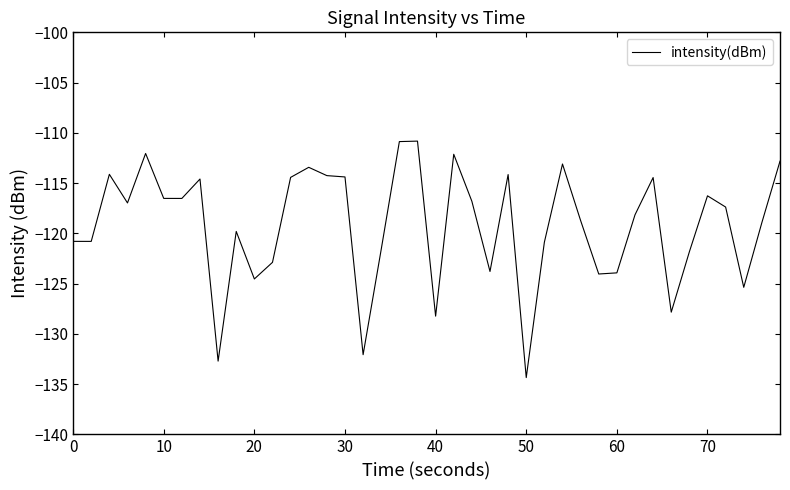

What is the greatest value displayed?

-110.8